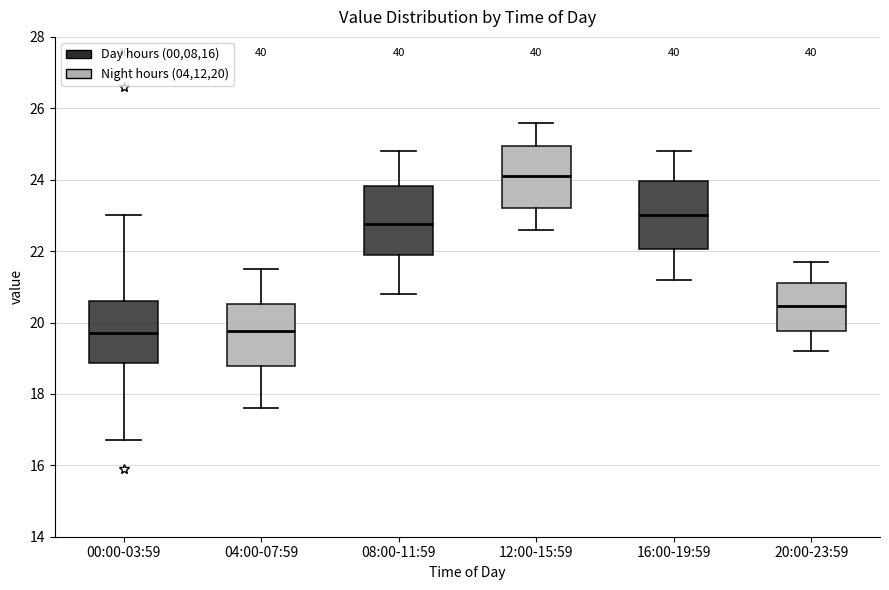

Reading left to right, read every box against the y-axis: the position of its median line, the range the box covers, and the ends of its whiskers. The values are not printed on the chart, so give them approximately, as read against the axis.

00:00-03:59: median 19.8, box 18.8 to 20.6, whiskers 16.8 to 23.0
04:00-07:59: median 19.8, box 18.8 to 20.6, whiskers 17.6 to 21.6
08:00-11:59: median 22.8, box 22.0 to 23.8, whiskers 20.8 to 24.8
12:00-15:59: median 24.2, box 23.2 to 25.0, whiskers 22.6 to 25.6
16:00-19:59: median 23.0, box 22.0 to 24.0, whiskers 21.2 to 24.8
20:00-23:59: median 20.4, box 19.8 to 21.2, whiskers 19.2 to 21.8